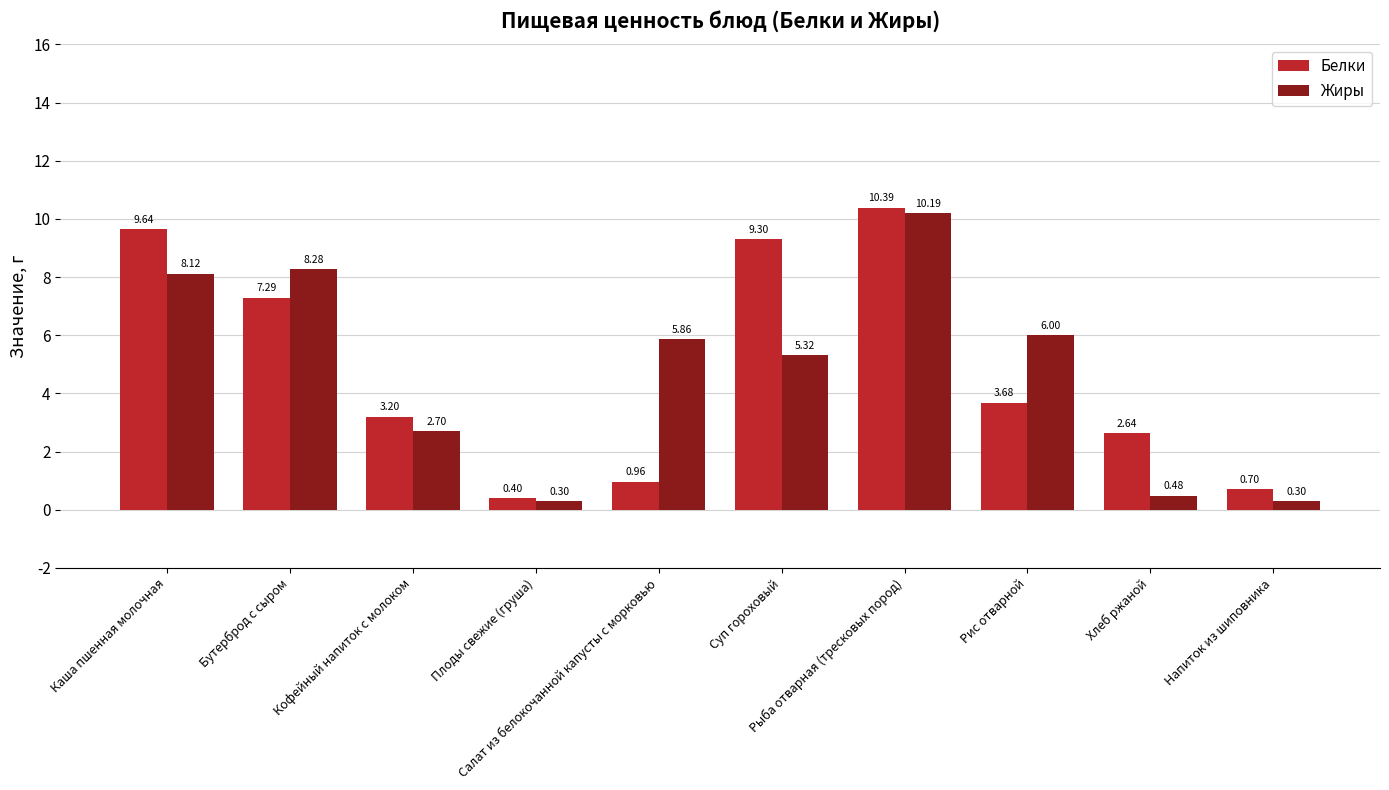

Which category has the highest value in the Белки series?

Рыба отварная (тресковых пород)